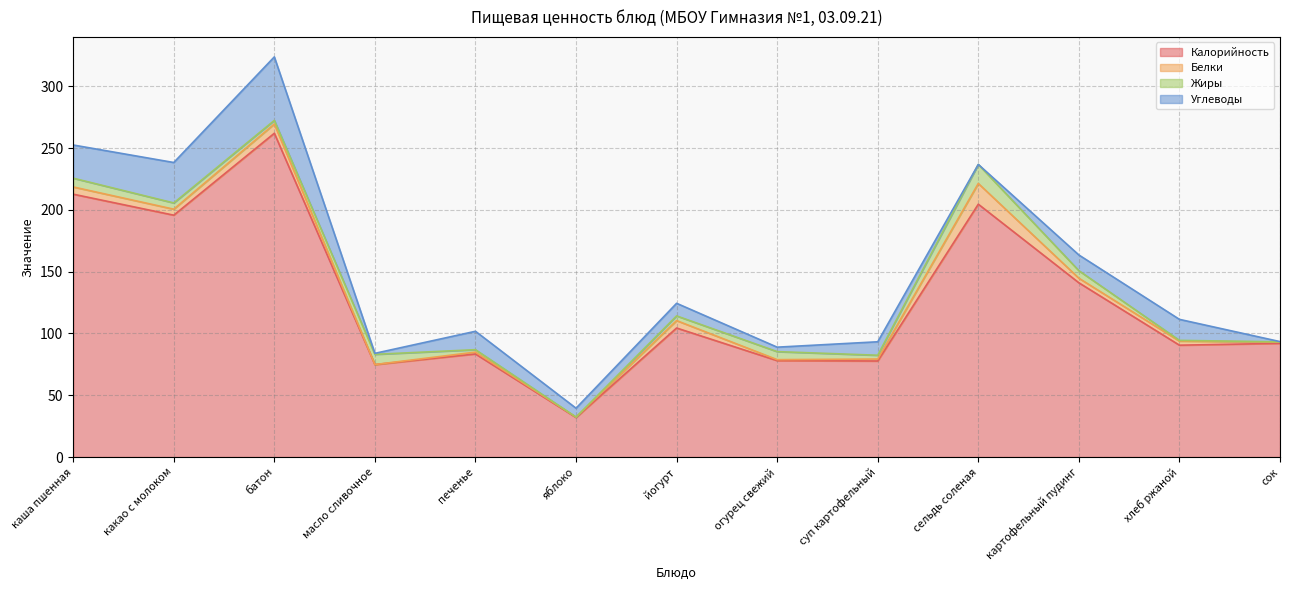

What is the sum of the Жиры values at батон and каша пшенная?

10.0